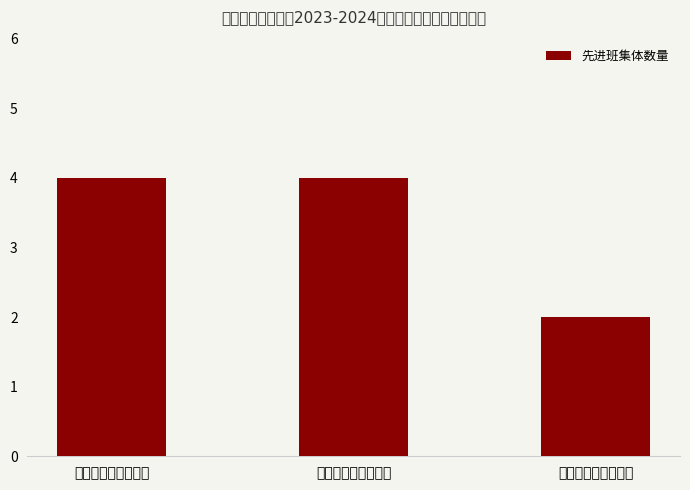

What is the approximate value at 智能制造与建造学院?

4